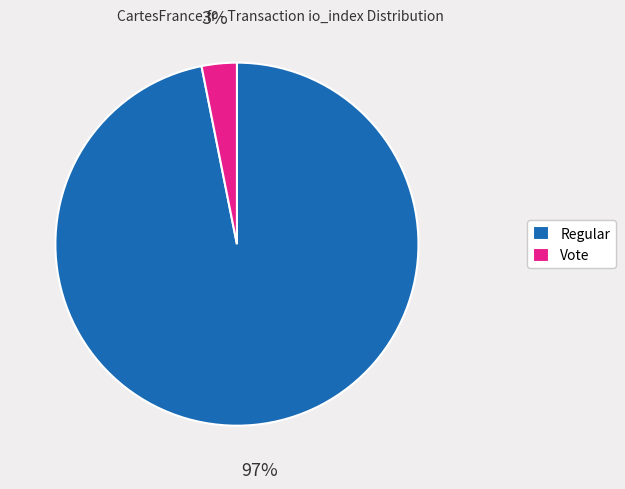

What is the smallest slice in the pie chart?

Vote